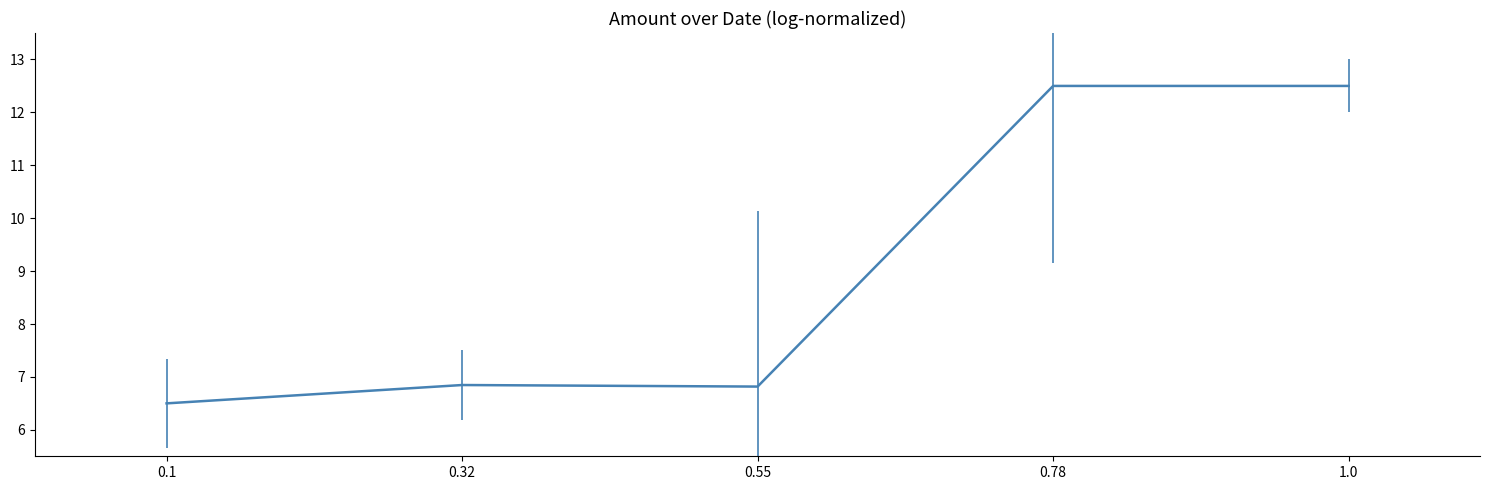

What is the sum of all values?

45.2